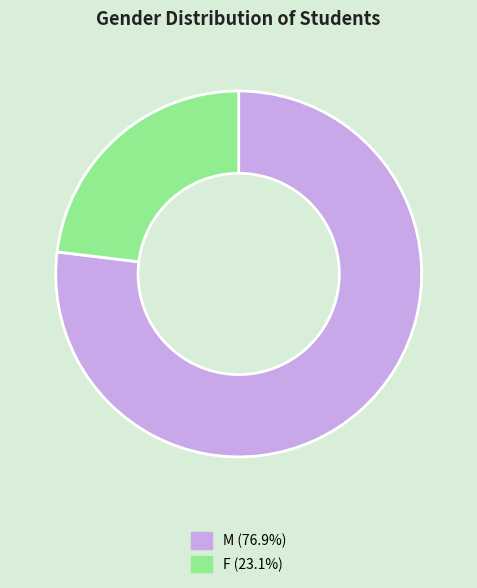

How many slices are in this pie chart?

2